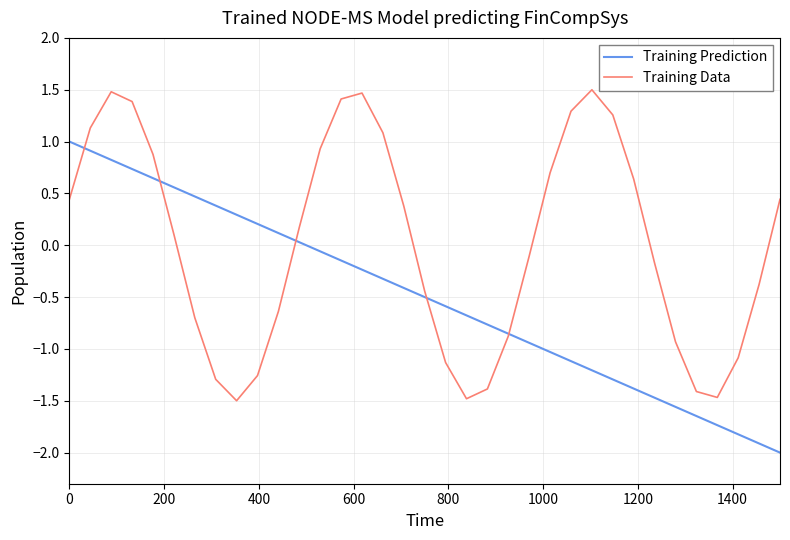

What is the lowest value of the Training Data series?

-1.5